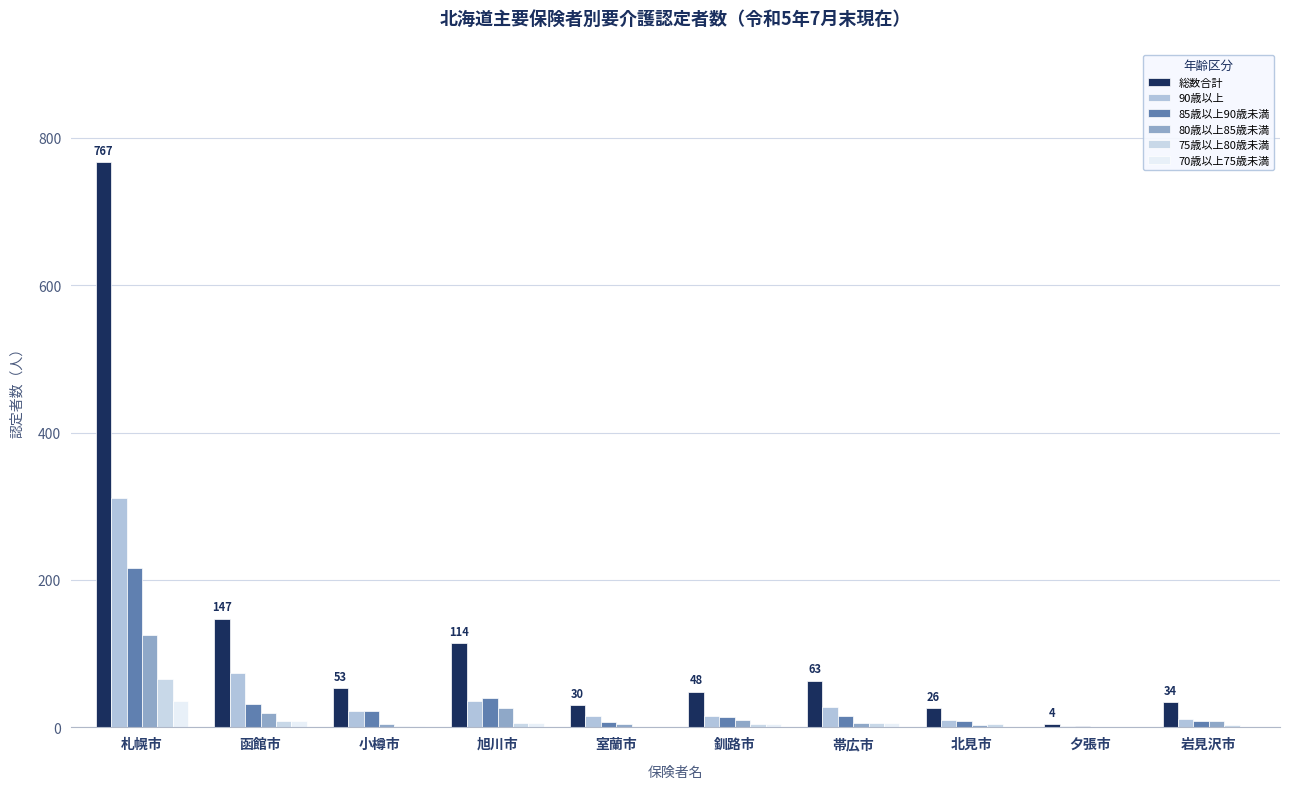

The value of 75歳以上80歳未満 at 帯広市 is 10. True or false?

False